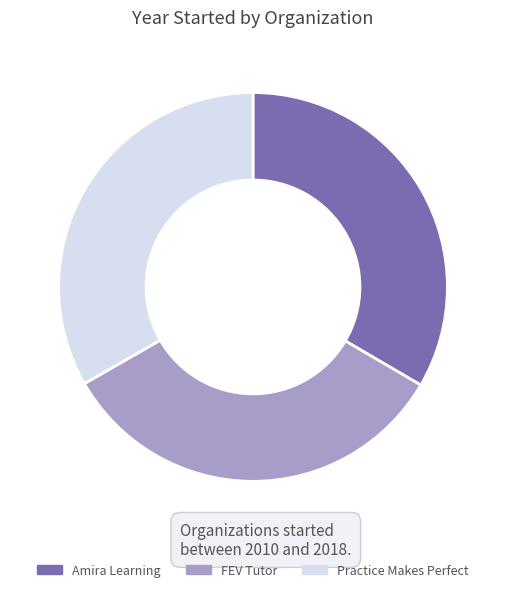

Is FEV Tutor the majority of the pie?

No